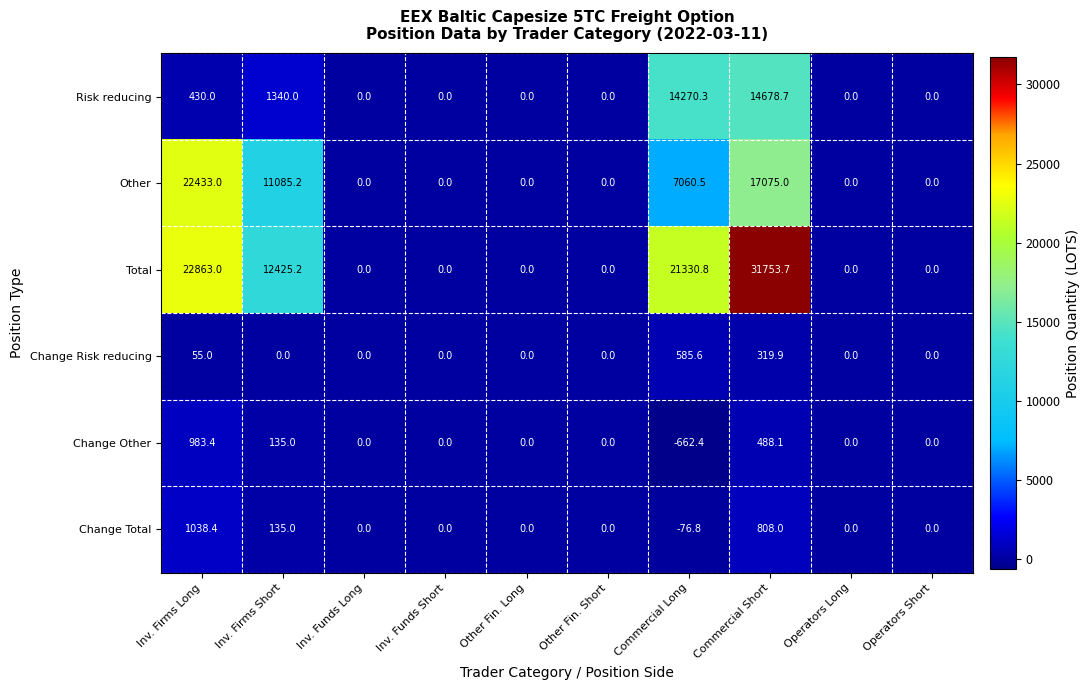

The value of Change Risk reducing at Commercial Short is 470.9. True or false?

False